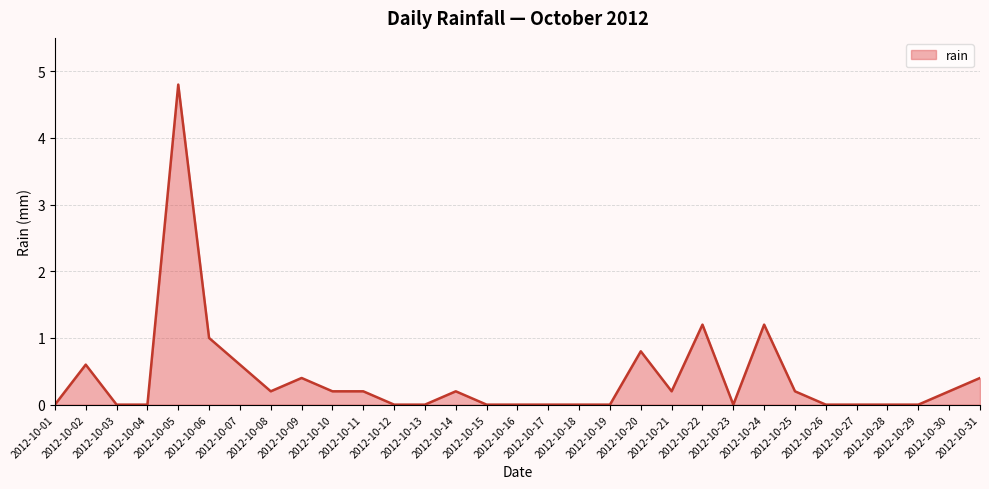

What is the greatest value displayed?

4.8